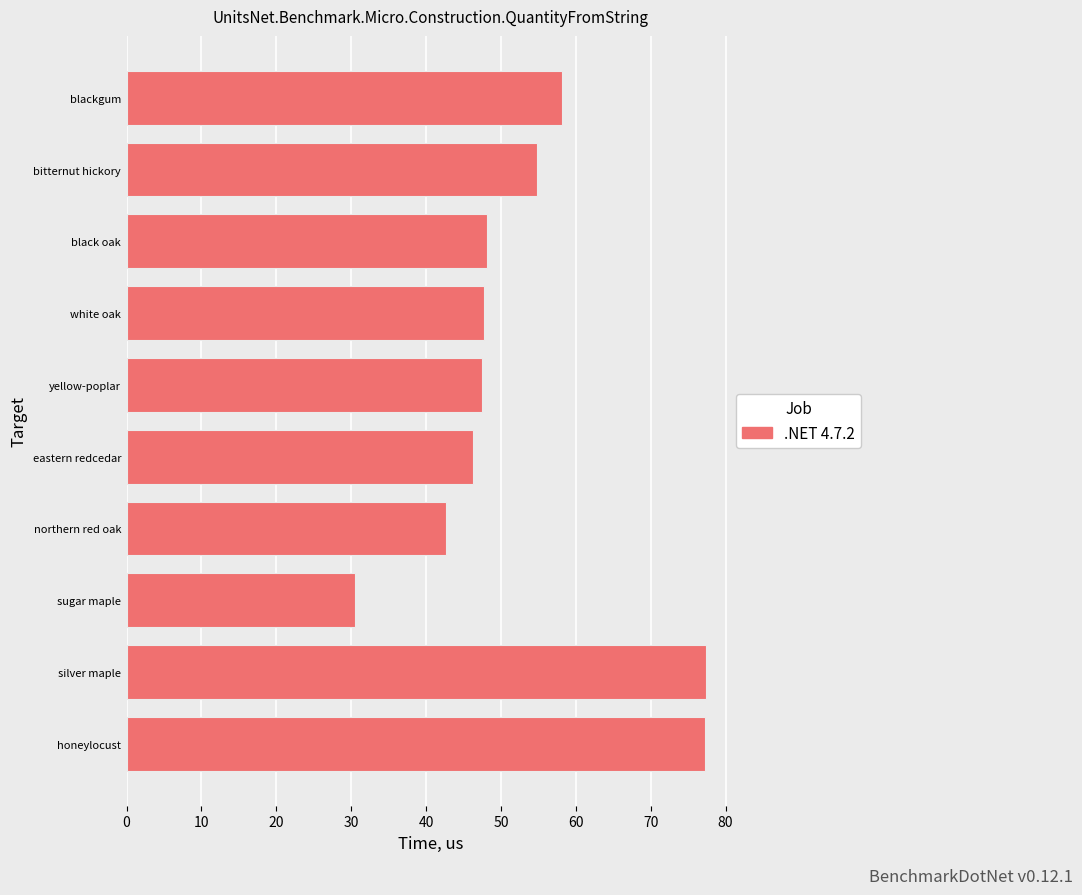

How many bars are there in total?

10